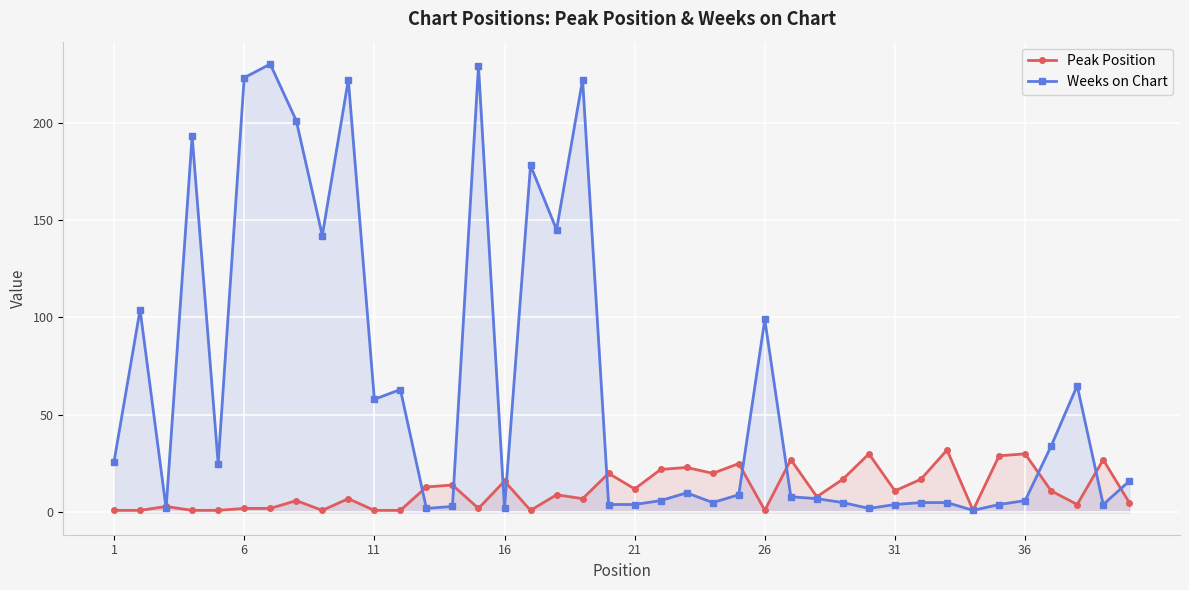

True or false: Weeks on Chart and Peak Position cross at least once.

True